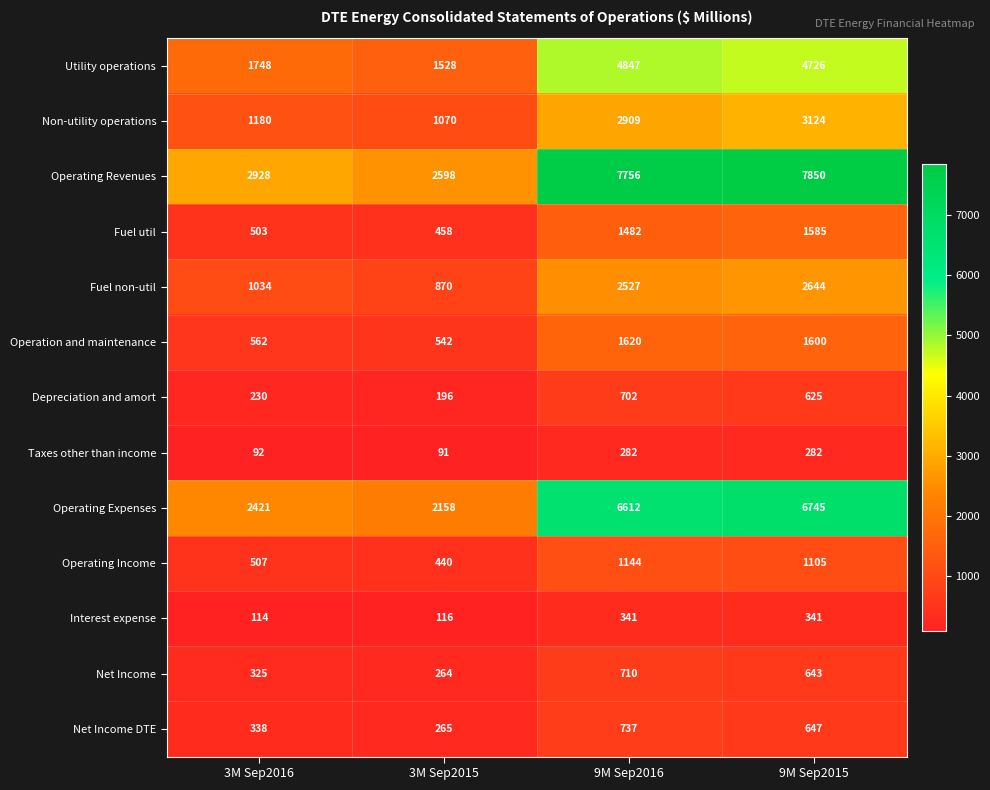

Rank the series at 3M Sep2015 from highest to lowest value.

Operating Revenues, Operating Expenses, Utility operations, Non-utility operations, Fuel non-util, Operation and maintenance, Fuel util, Operating Income, Net Income DTE, Net Income, Depreciation and amort, Interest expense, Taxes other than income